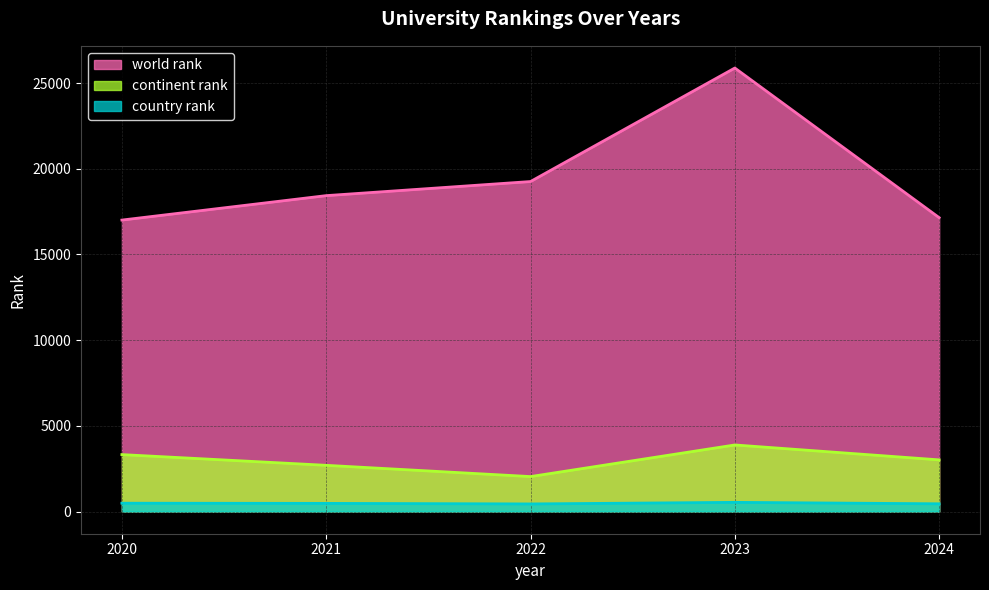

At which category is the sum across all series the highest?

2023